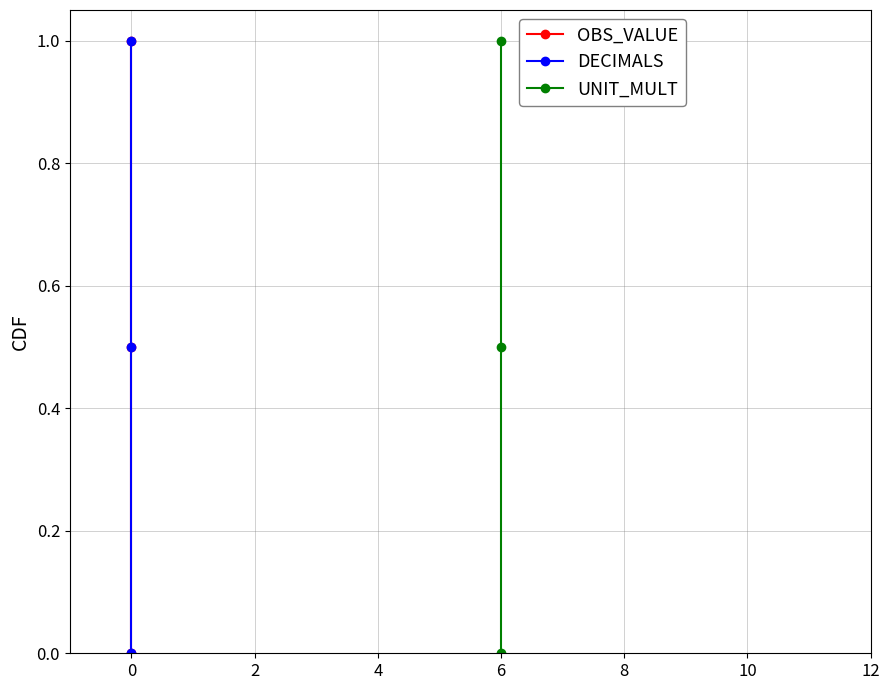

At 2, list the series in order from smallest to largest.

OBS_VALUE, DECIMALS, UNIT_MULT